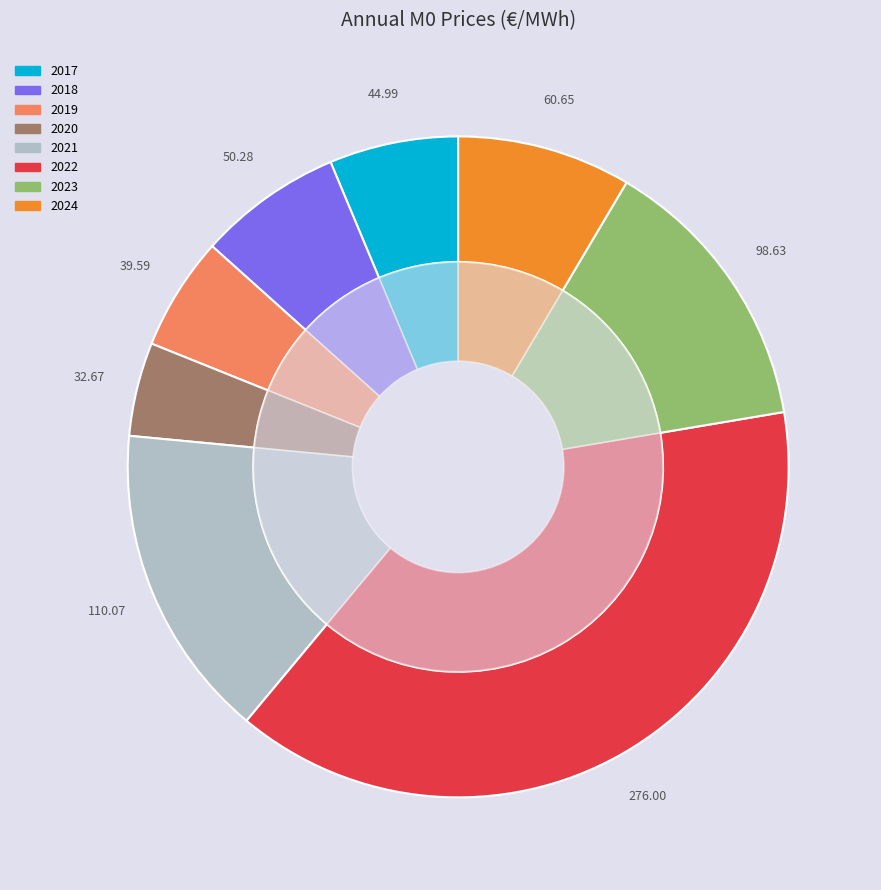

What is the total percentage of 2017 and 2021?

21.8%